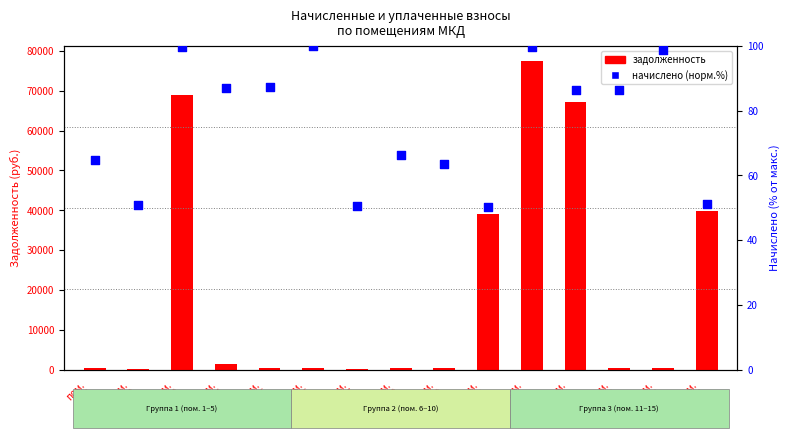

What are all the series names shown in the legend?

задолженность, начислено (норм.)